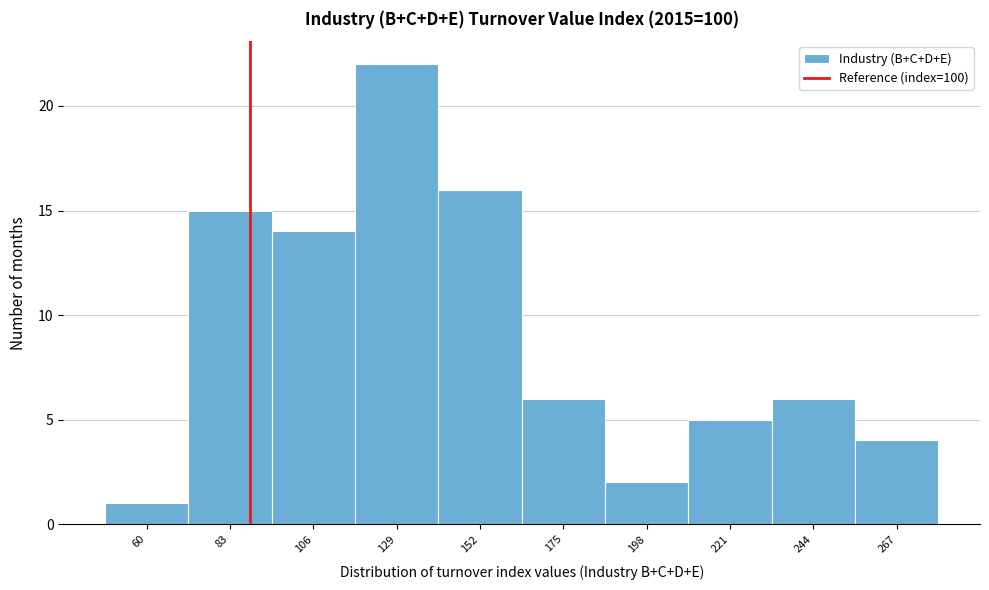

Reading left to right, what are all the values shown in this chart?

60=1	83=15	106=14	129=22	152=16	175=6	198=2	221=5	244=6	267=4